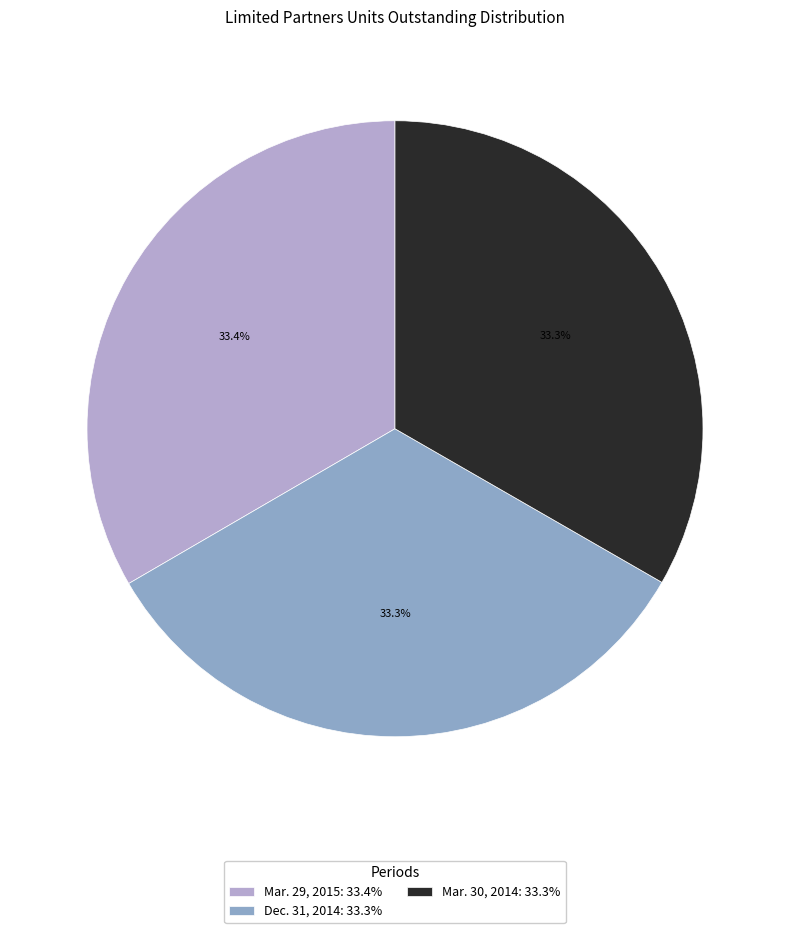

How much of the chart is everything except Dec. 31, 2014?

66.7%